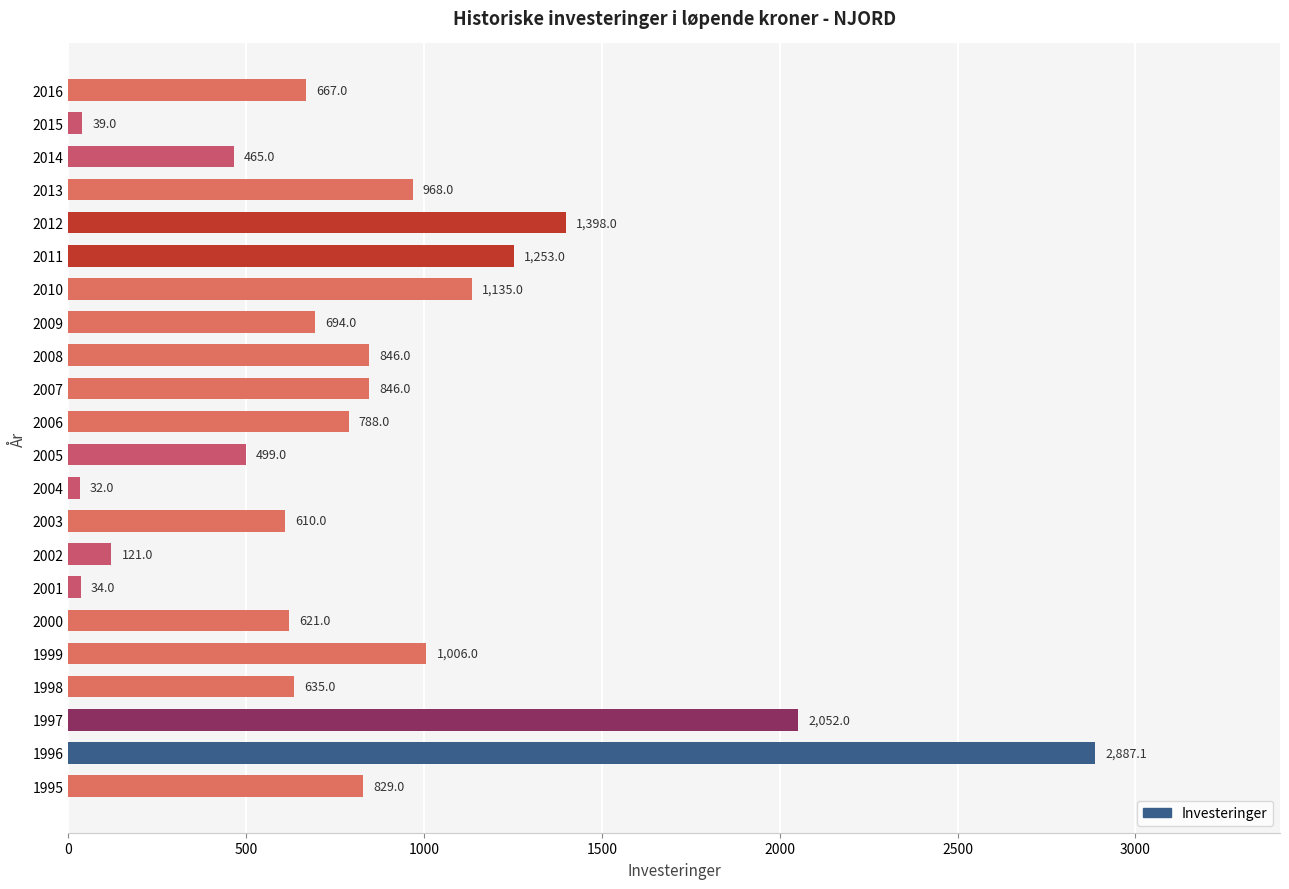

True or false: the data shows 738.7 at 2014.

False